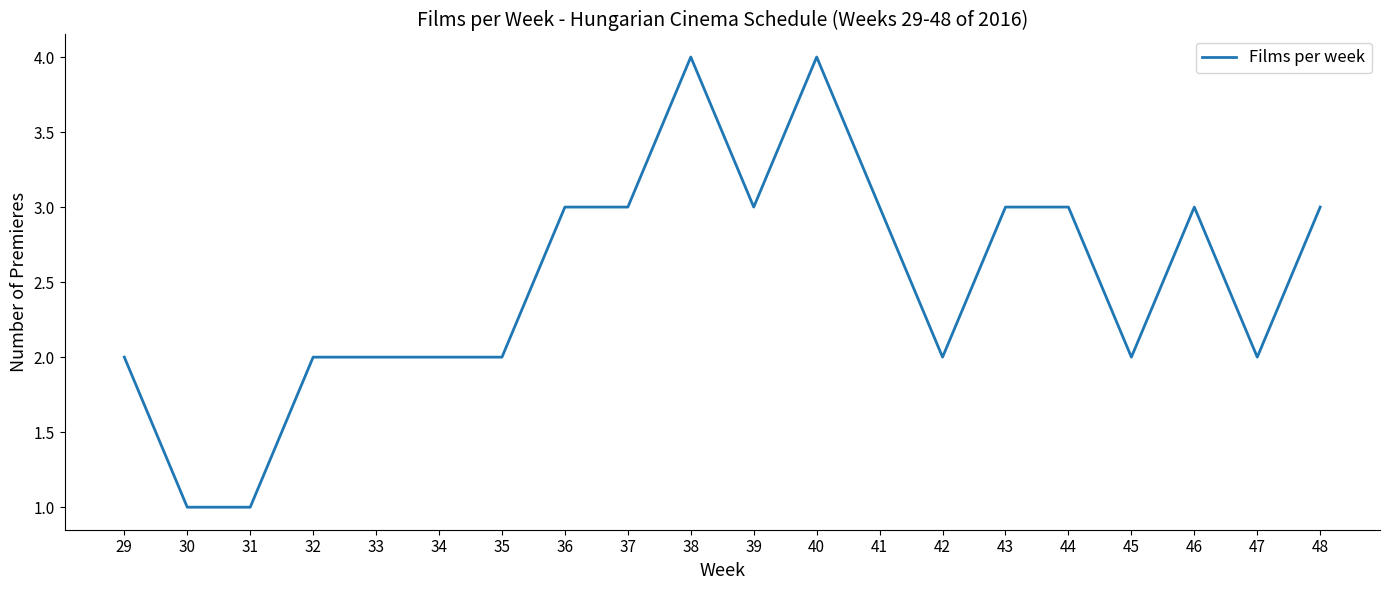

What is the greatest value displayed?

4